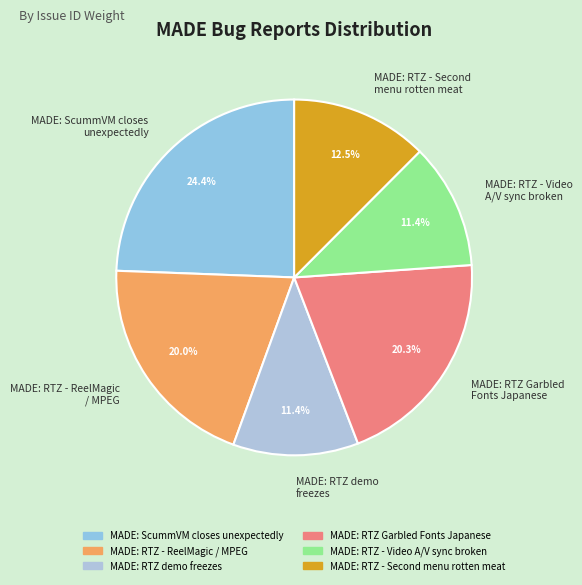

What is the largest slice in the pie chart?

MADE: ScummVM closes unexpectedly